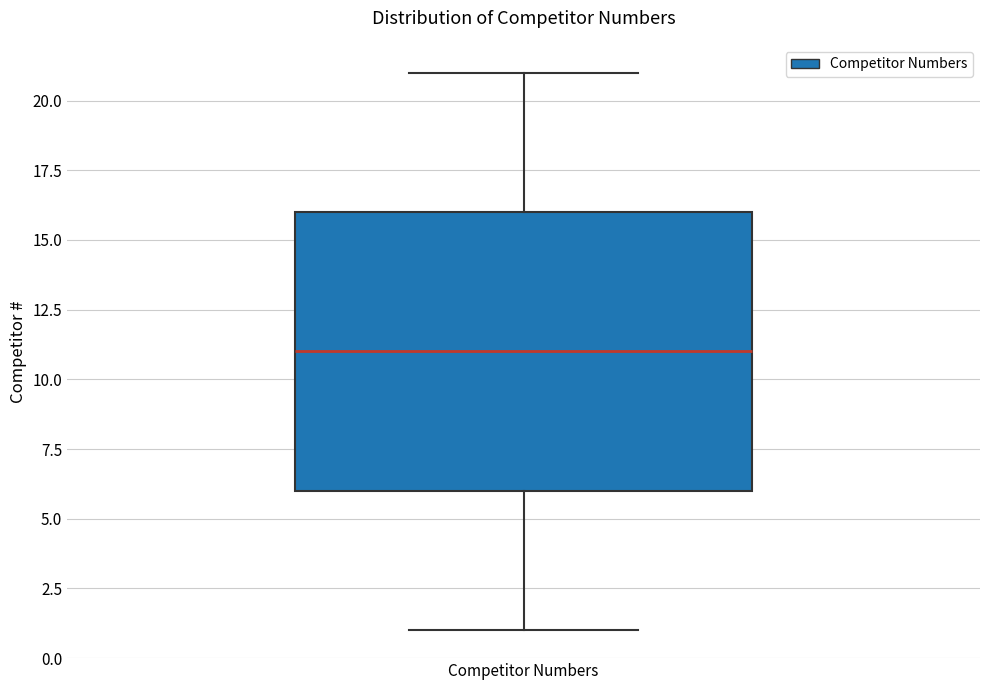

Read this box plot against the y-axis: the position of the median line, the range covered by the box, and the ends of both whiskers. The values are not printed on the chart, so give them approximately, as read against the axis.

median 11, box 6 to 16, whiskers 1 to 21